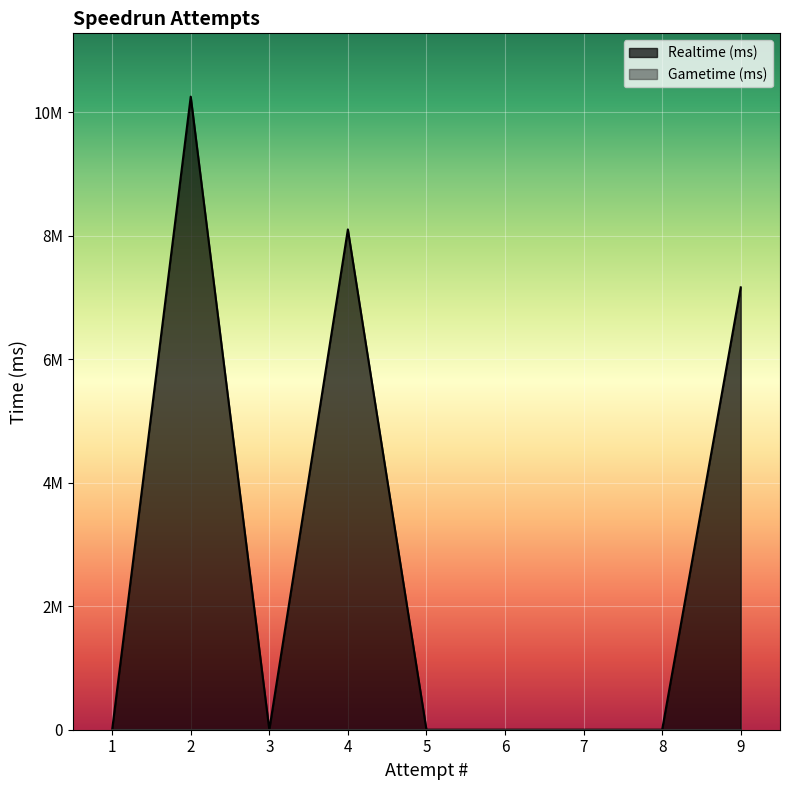

What is the average value?

2835455